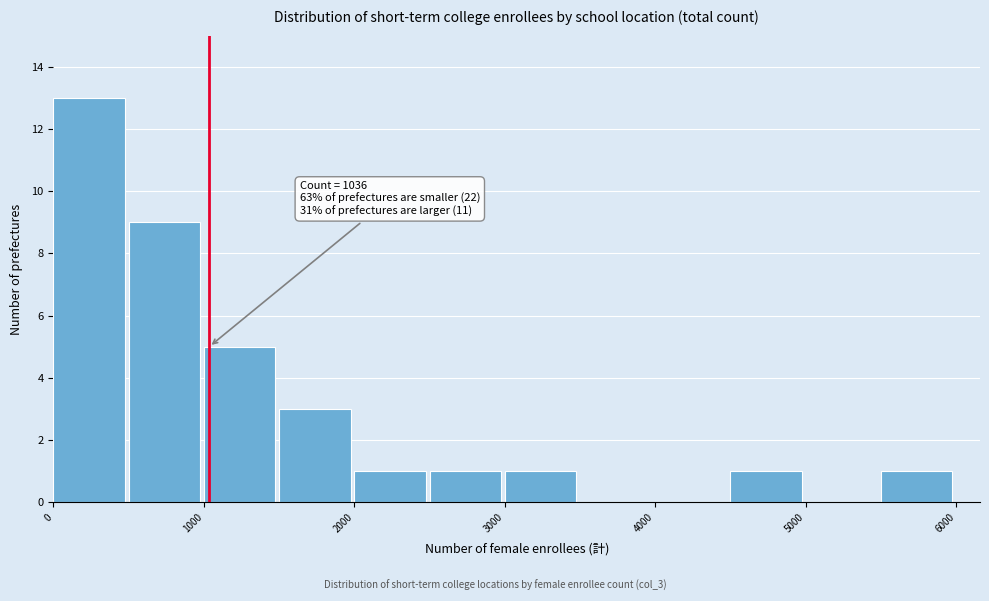

Over which range of the x-axis is the bar tallest?

0 to 500